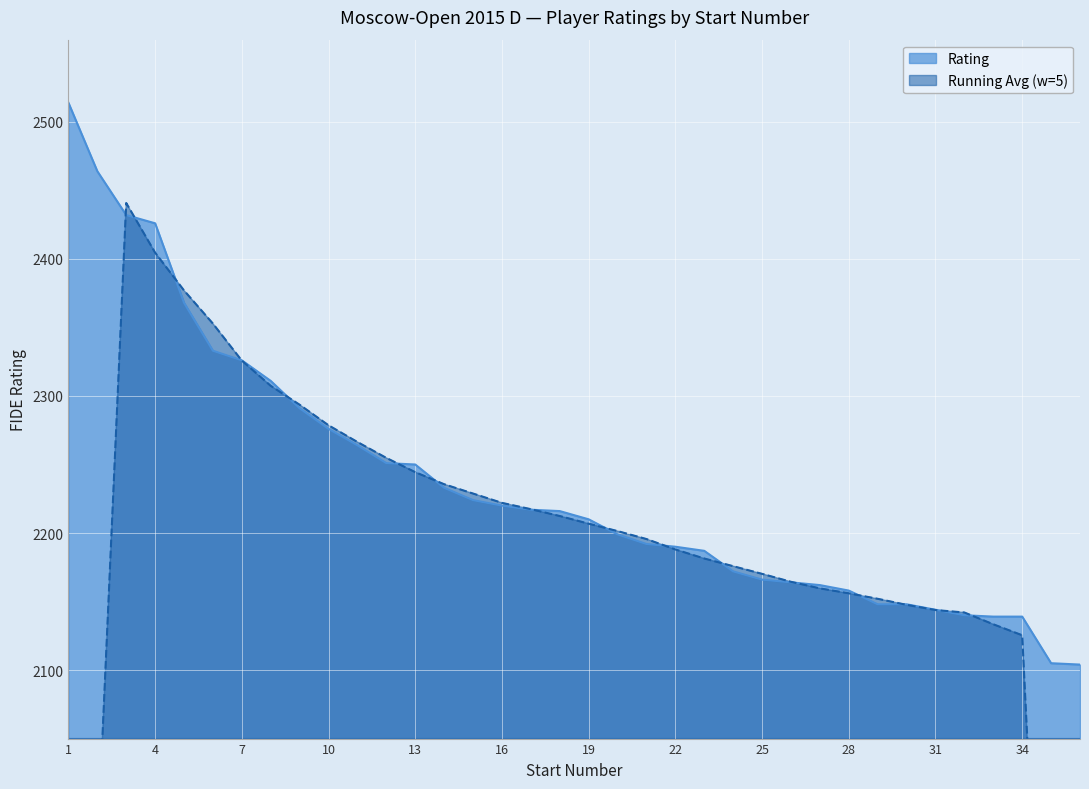

True or false: the data shows 2978 at 20.

False